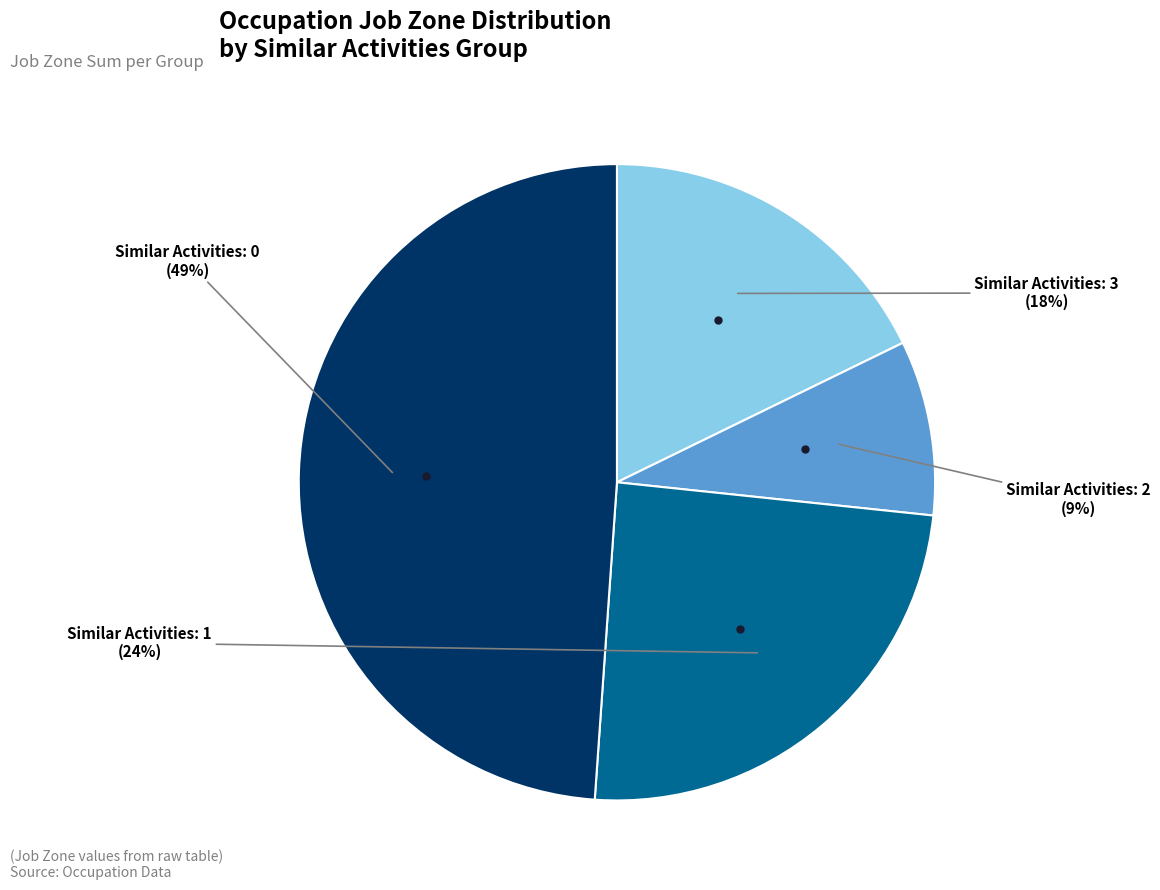

Does any single category account for the majority?

No